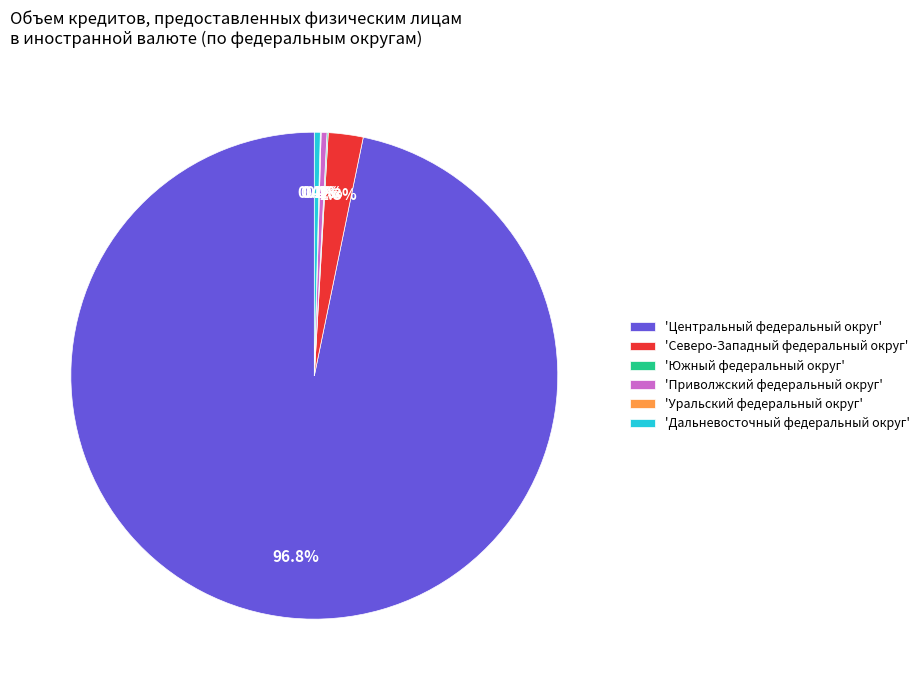

What is the majority slice?

'Центральный федеральный округ'